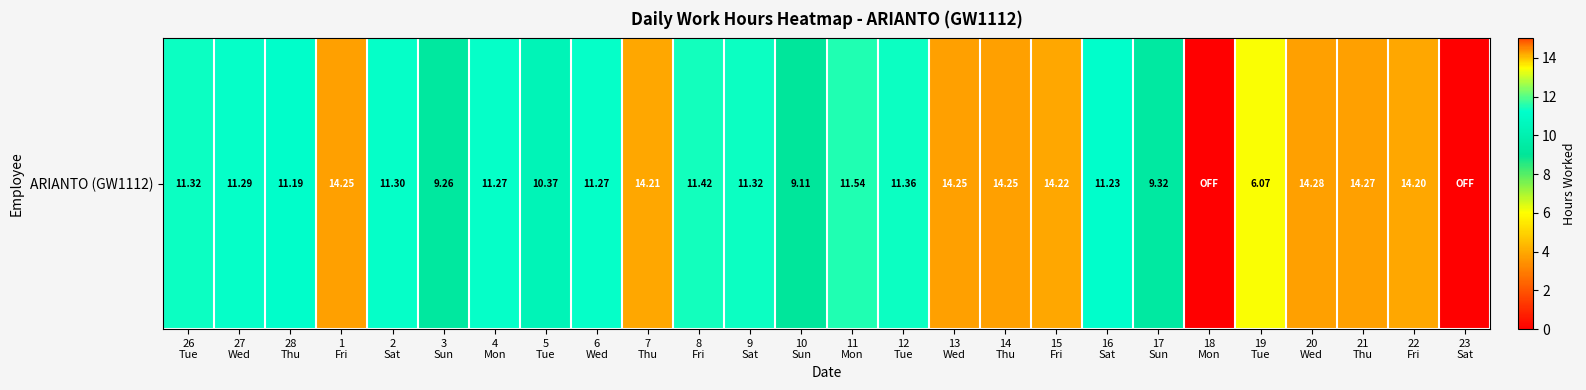

What is the change in value from 2
Sat to 14
Thu?

+2.9